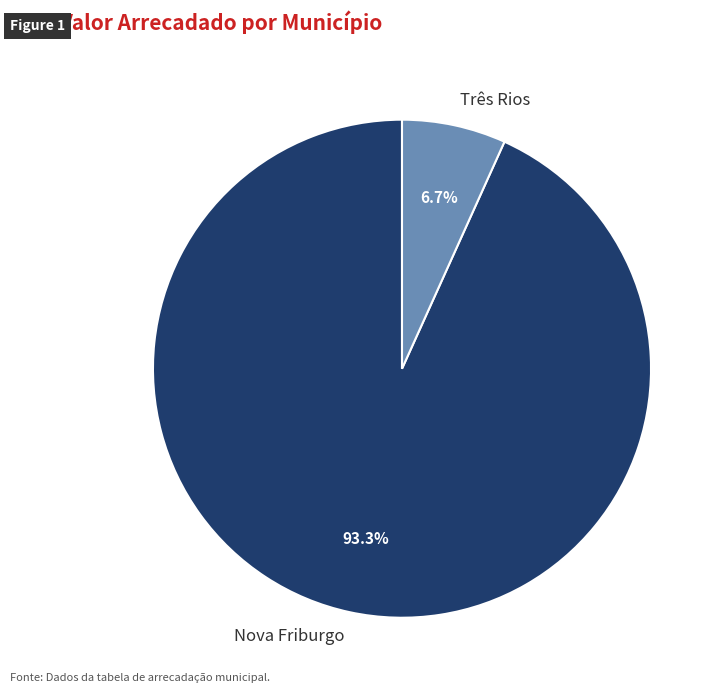

What percentage is the Nova Friburgo slice, to the nearest percent?

93%